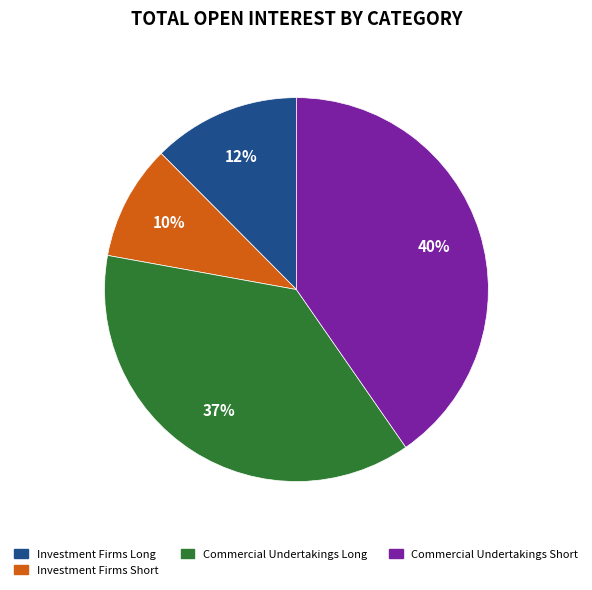

Is there any slice that represents more than half of the pie?

No